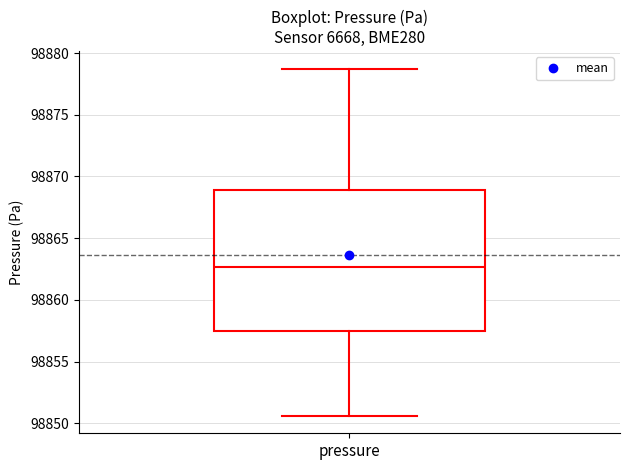

Transcribe this box plot: give where the median line is, the range the box spans, and where the two whiskers end, as read against the y-axis. The values are not printed on the chart, so give them approximately, as read against the axis.

median 98862.5, box 98857.5 to 98869.0, whiskers 98850.5 to 98879.0